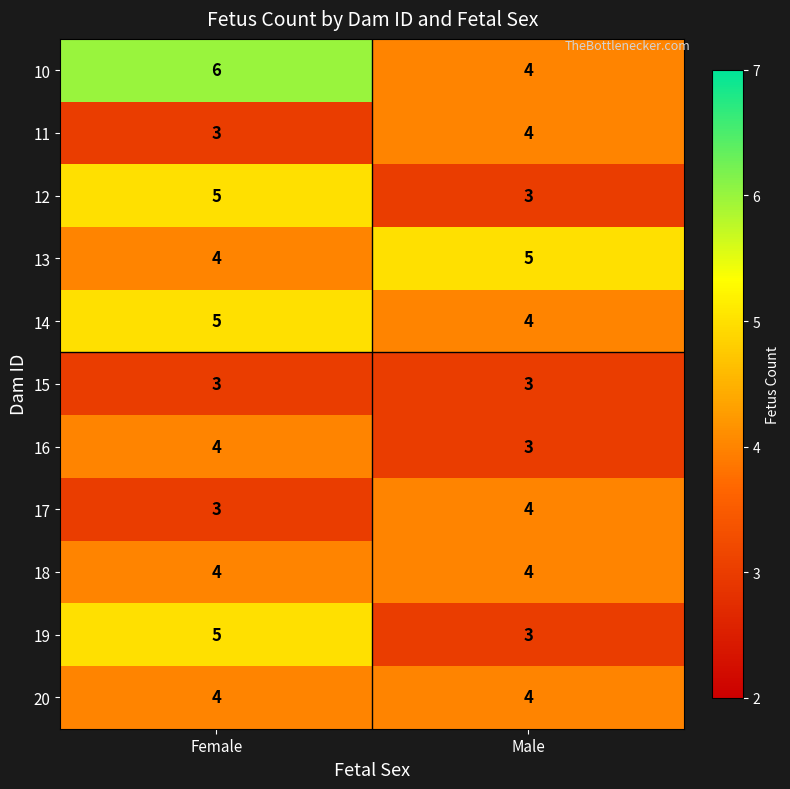

Read the 14 value at Male.

4